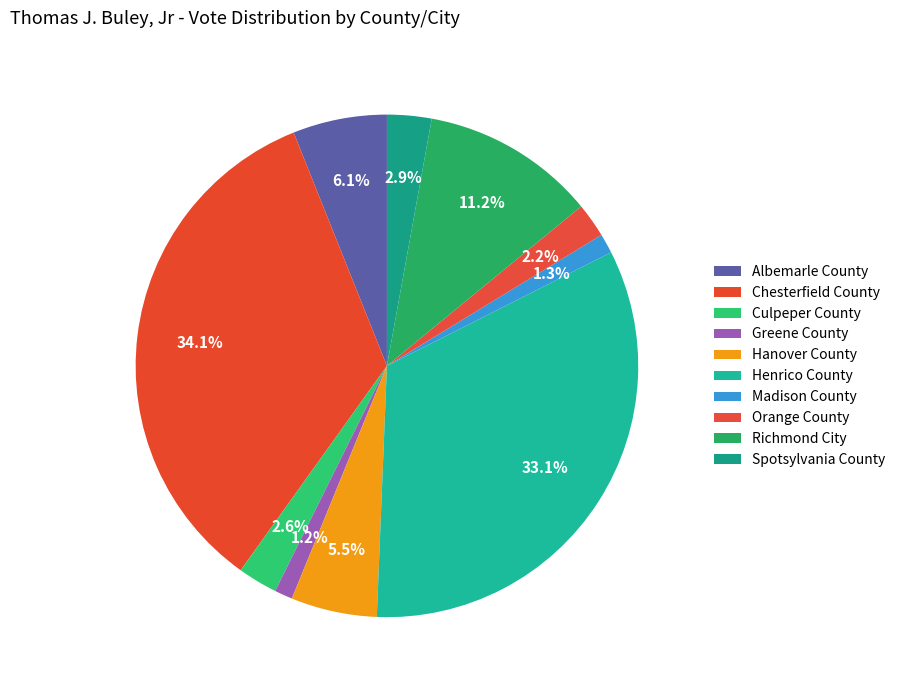

Rank the categories by value from lowest to highest.

Greene County, Madison County, Orange County, Culpeper County, Spotsylvania County, Hanover County, Albemarle County, Richmond City, Henrico County, Chesterfield County